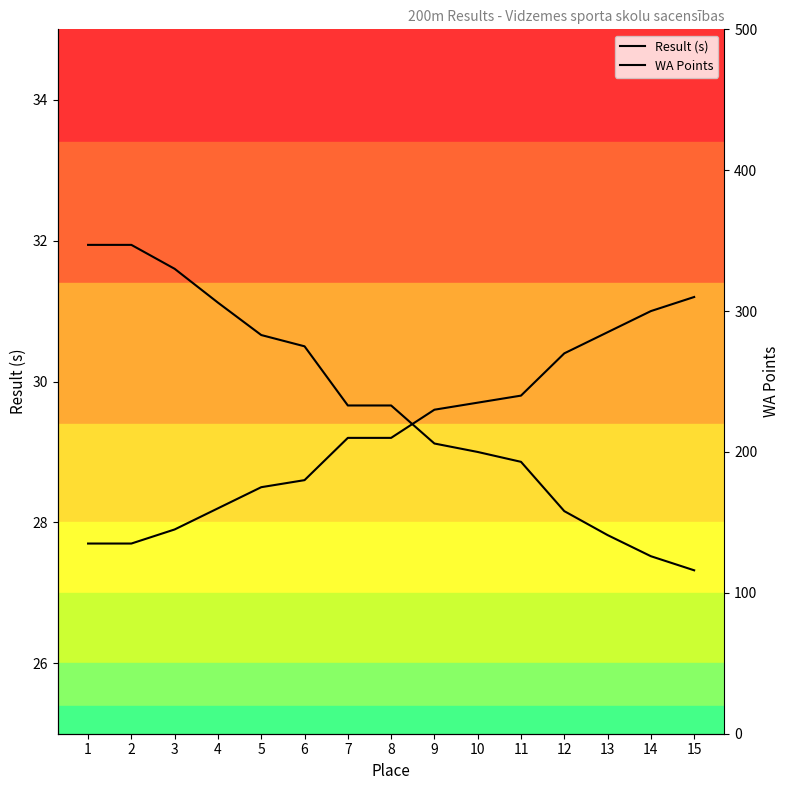

How many lines are shown in the chart?

2